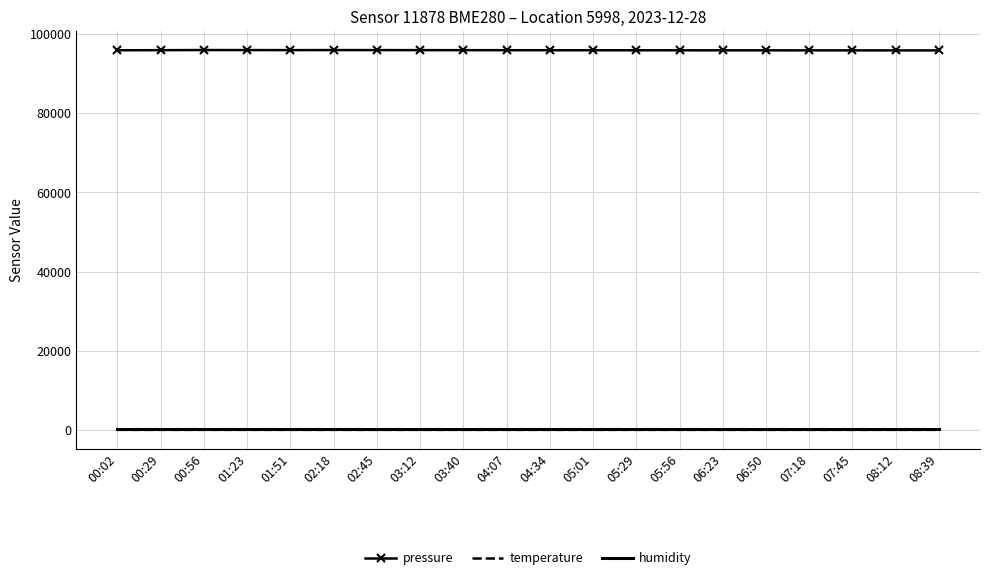

What is the maximum value shown in the chart?

95951.9